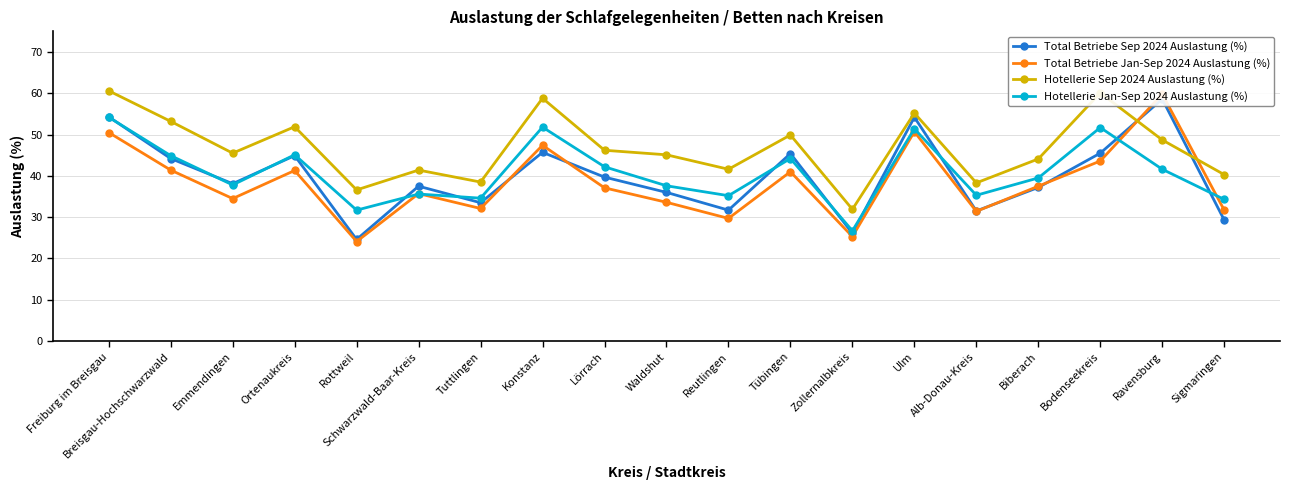

What is the difference between the maximum and minimum values in the Hotellerie Jan-Sep 2024 Auslastung (%) series?

27.5